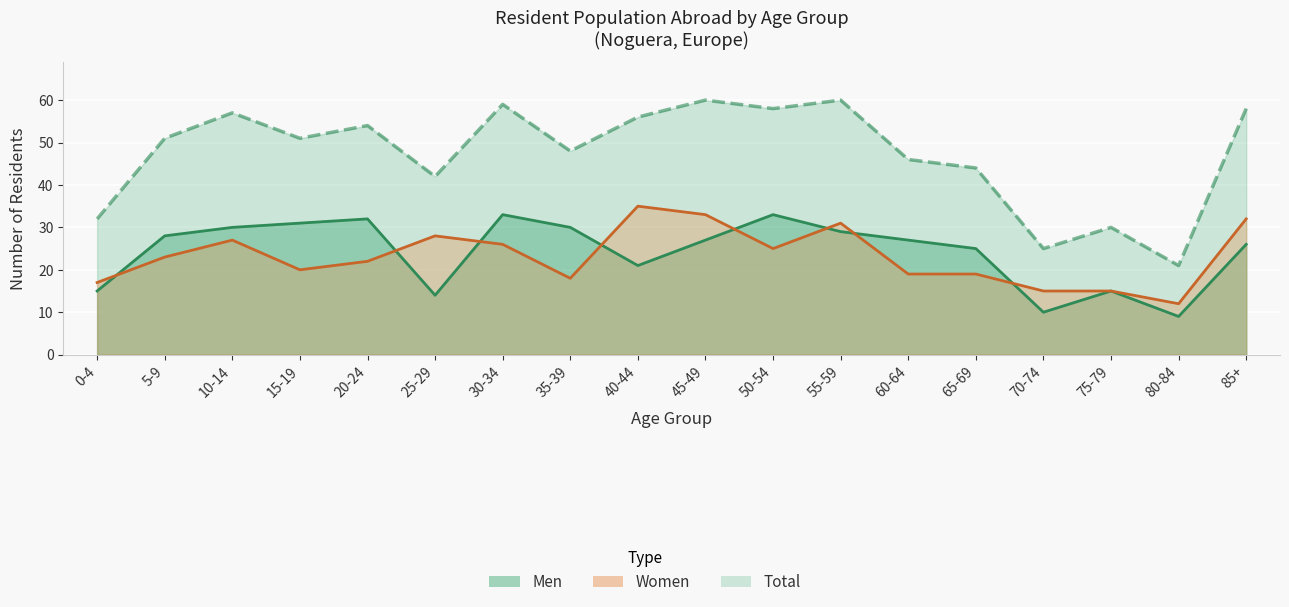

True or false: Total has more than 2 interior local peaks.

True